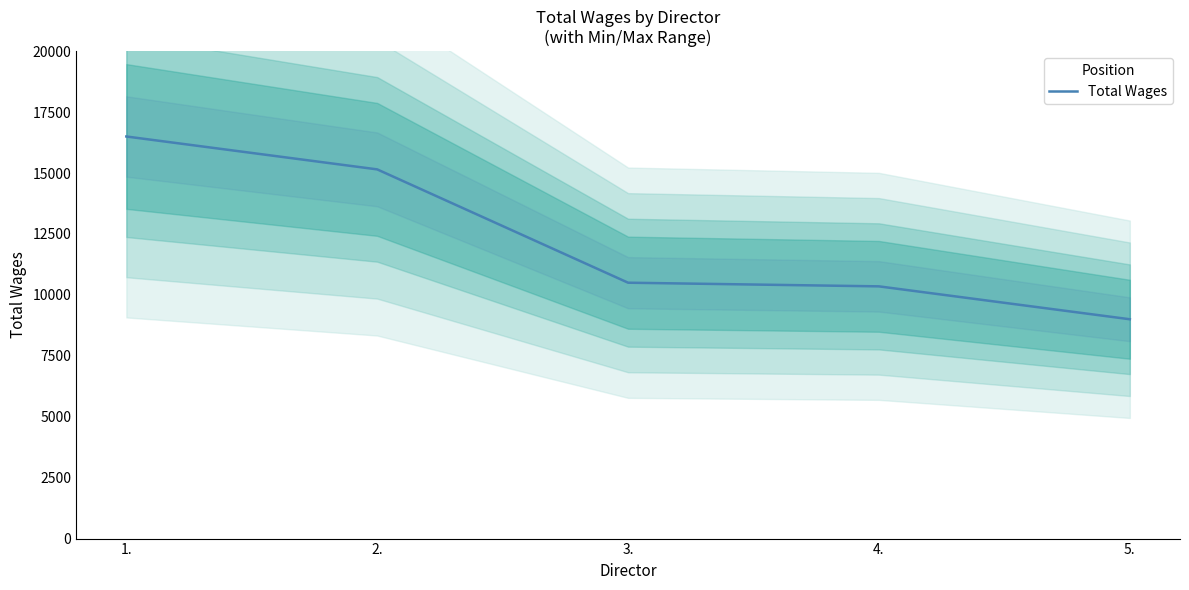

What is the maximum value shown in the chart?

16500